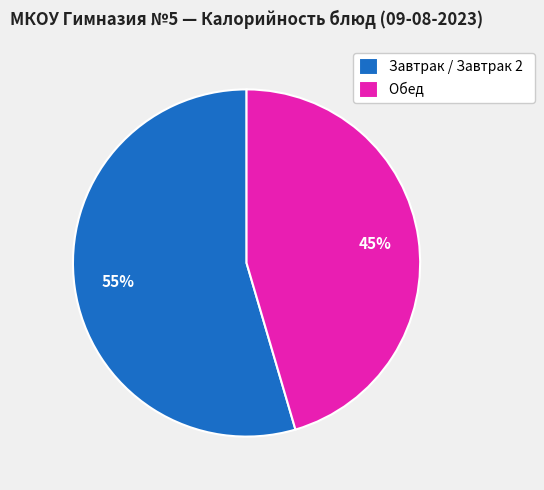

How many slices are in this pie chart?

2